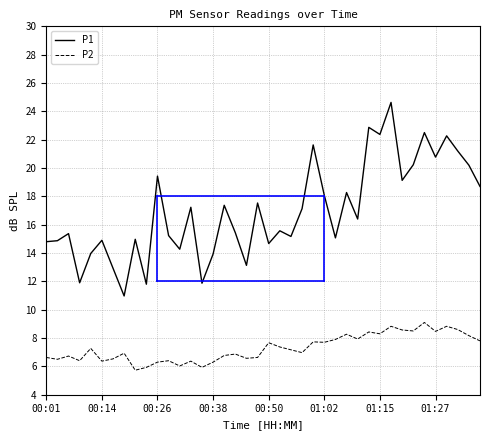

Which series has the largest total across all categories?

P1